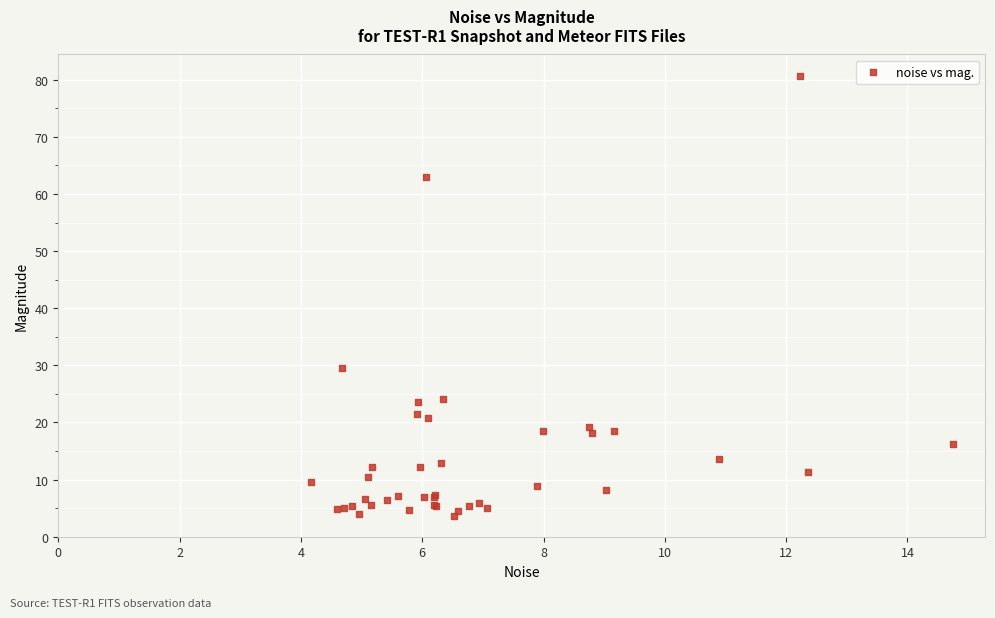

What Y value in the scatter plot is closest to 42?

29.5